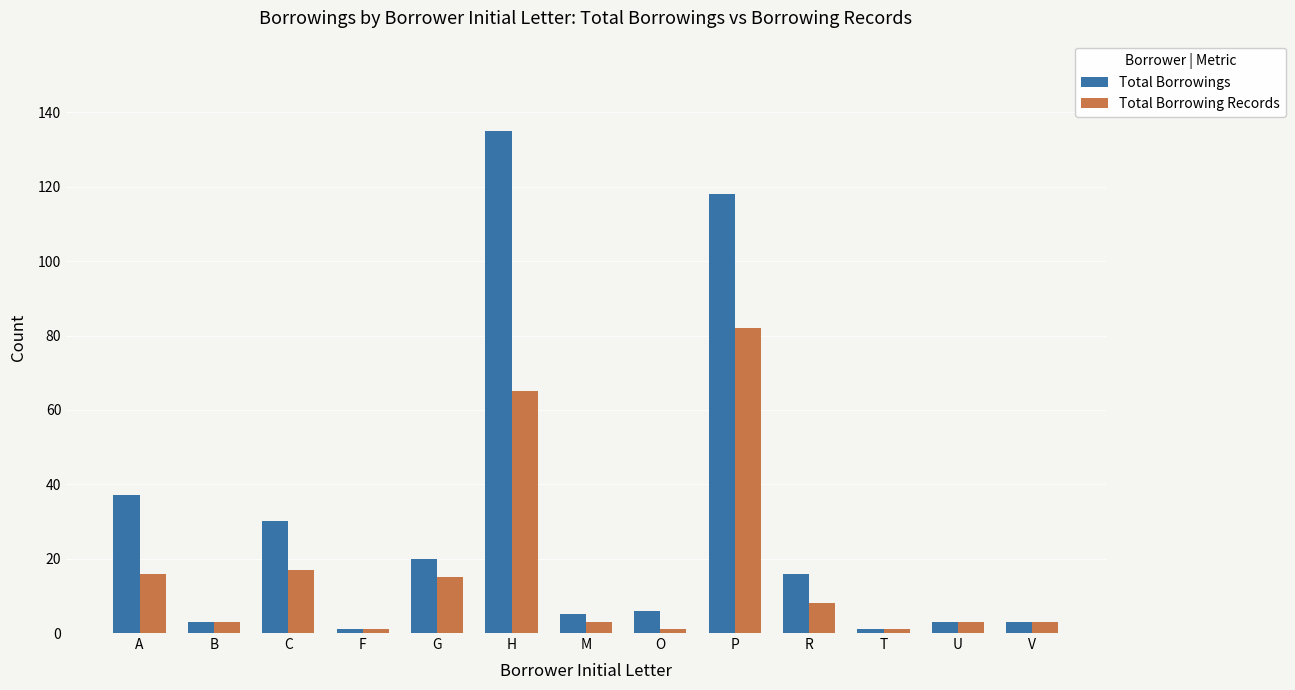

How many bars are there in total?

26